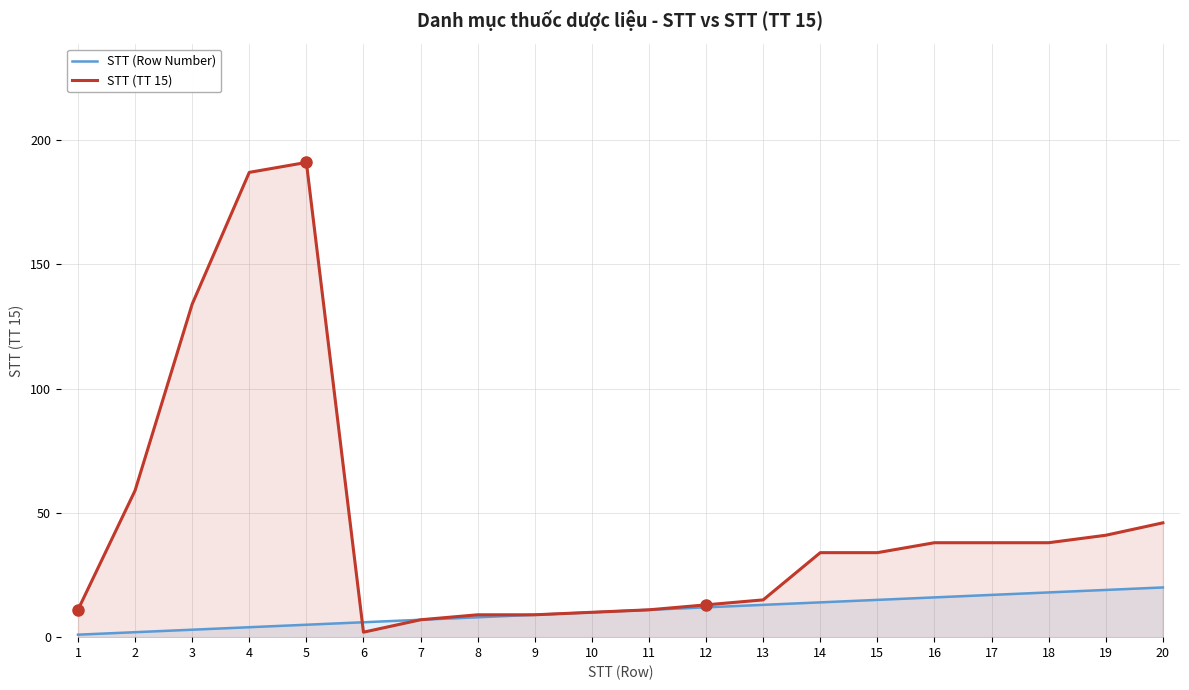

The value of STT (Row Number) at 17 is 12. True or false?

False